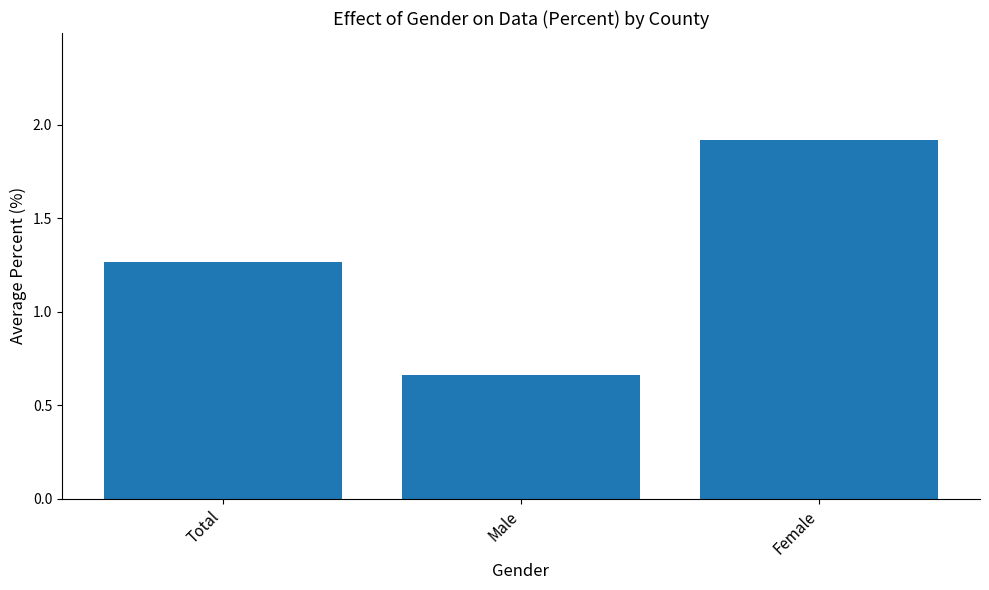

At which label does the data first exceed 1?

Total